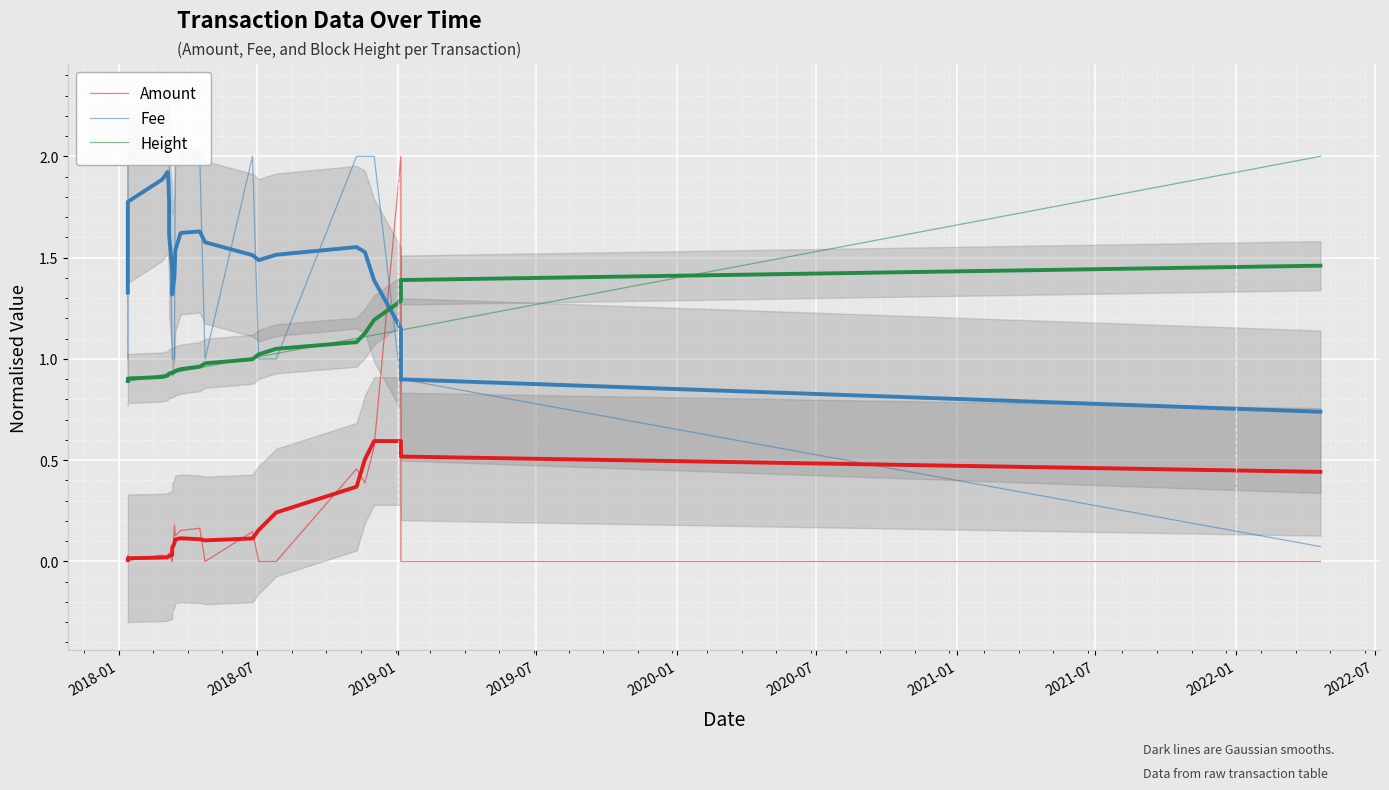

What is the value of the Fee point at the 22nd from the left?

2.0